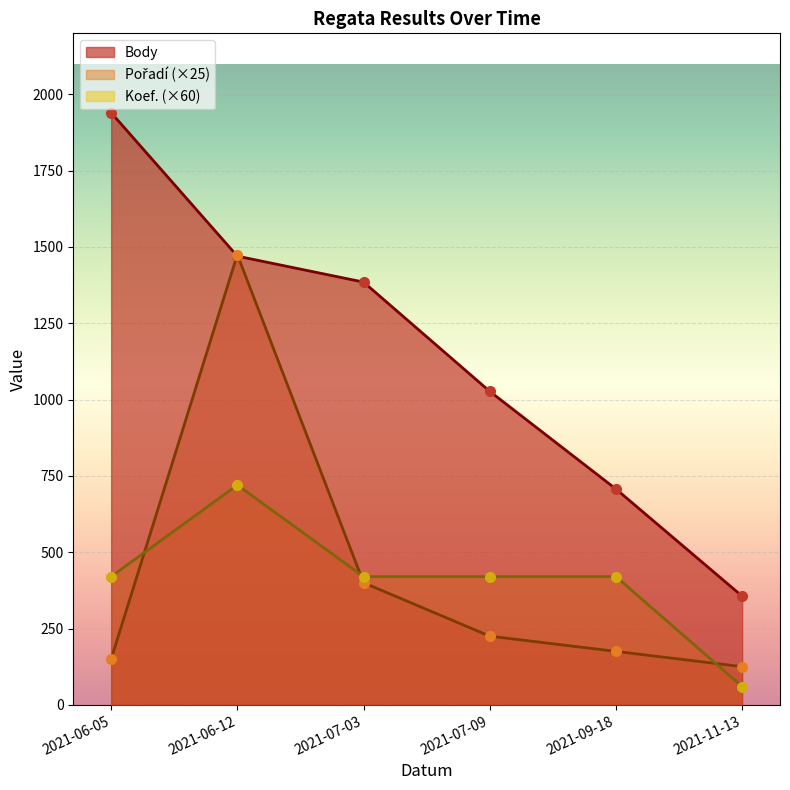

At 2021-07-09, list the series in order from largest to smallest.

Body, Koef., Pořadí